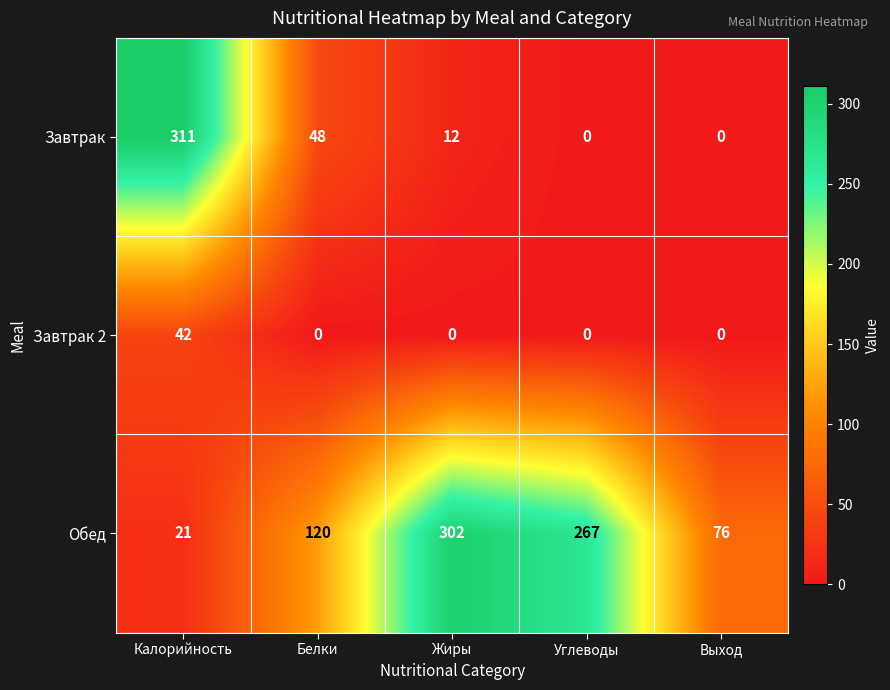

What is the sum of all Обед values?

786